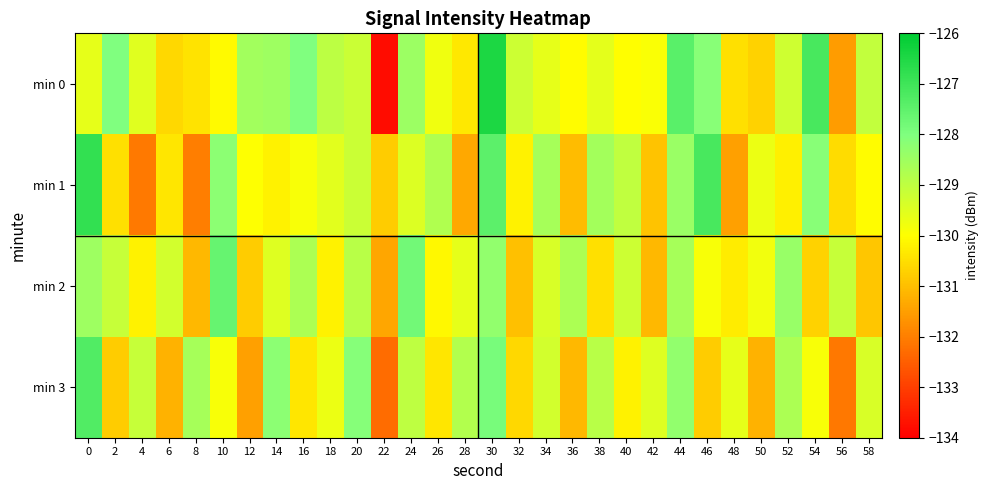

Which label corresponds to the smallest value in the chart?

22